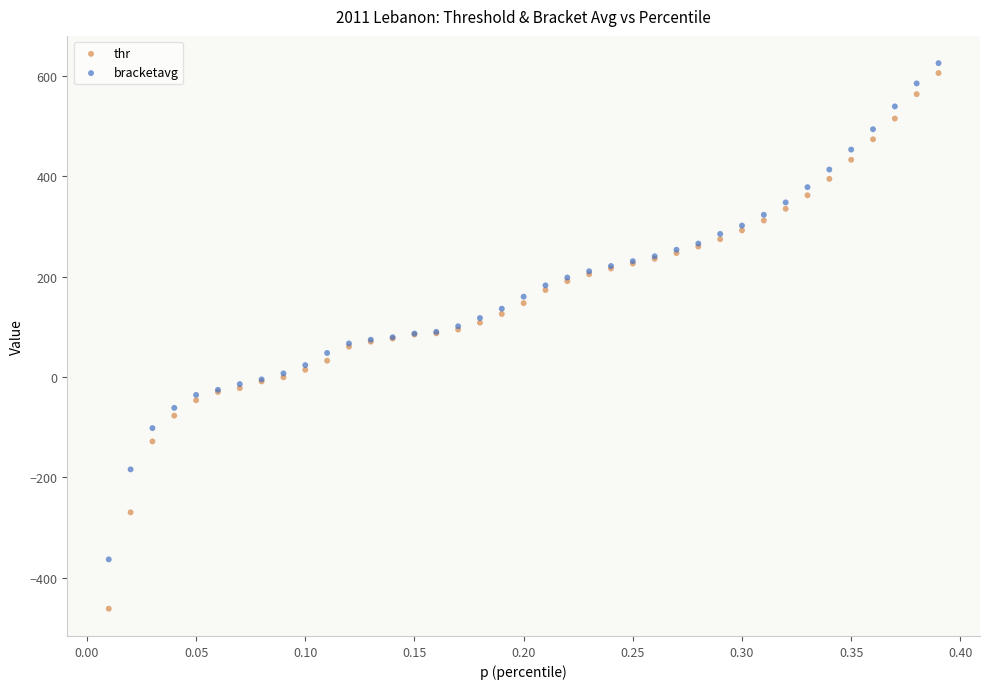

Which series reaches the maximum Y coordinate?

bracketavg